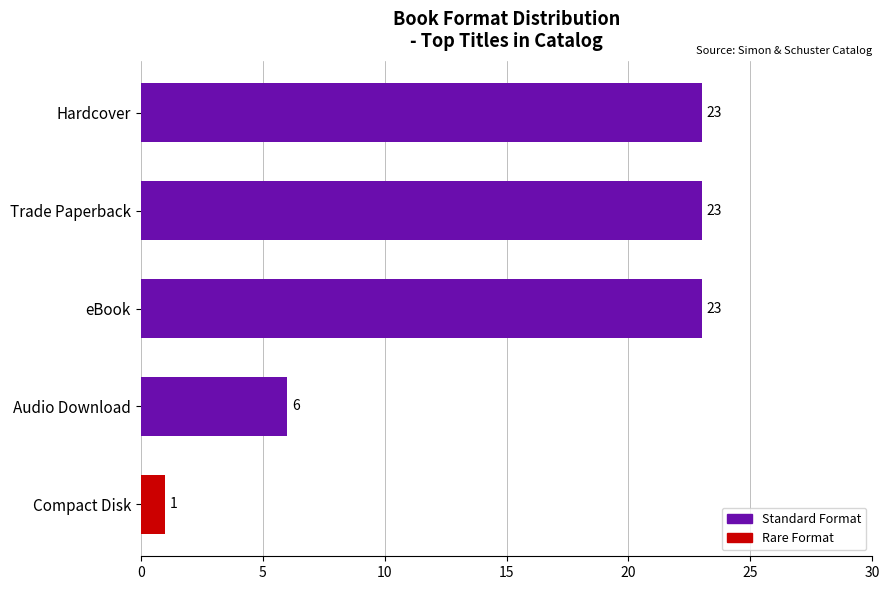

True or false: the data shows 34 at eBook.

False